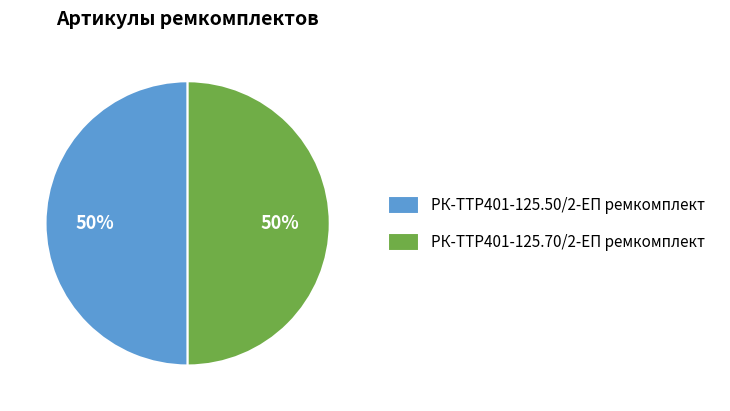

The РК-TTР401-125.50/2-ЕП ремкомплект slice represents 64% of the pie. True or false?

False